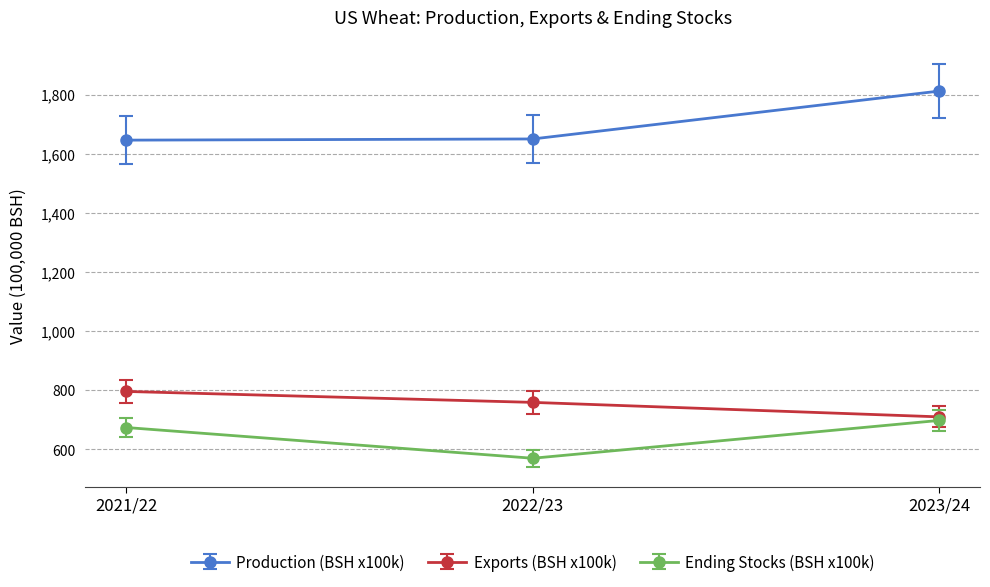

Which series changed the most between 2022/23 and 2023/24?

Production (BSH x100k)